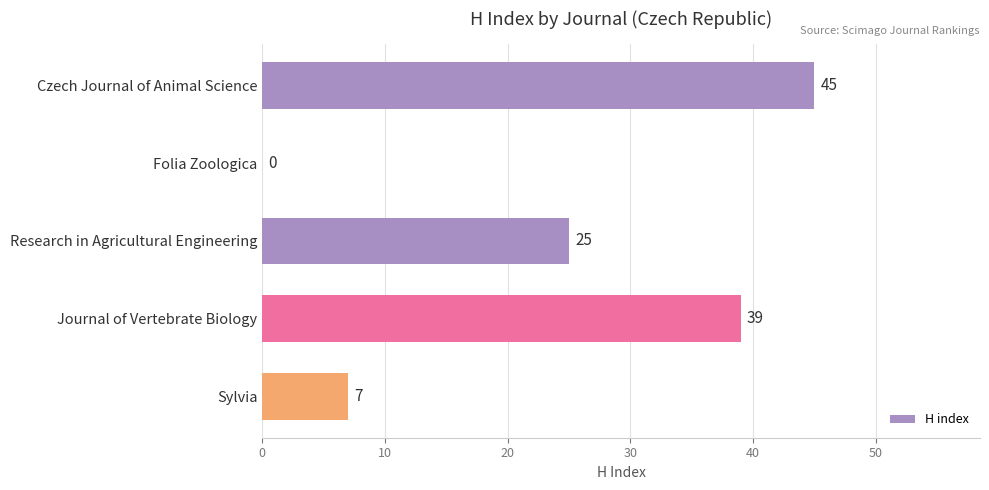

What is the change in value from Folia Zoologica to Sylvia?

+7